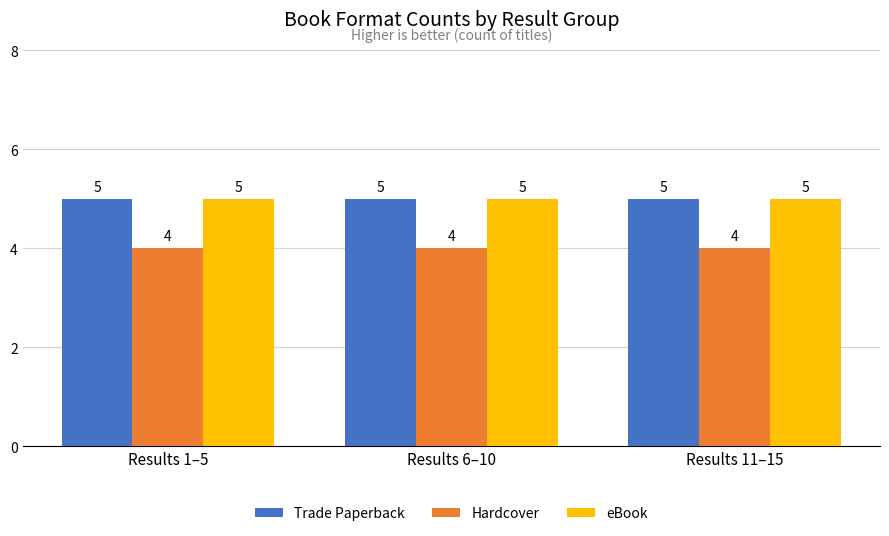

At how many categories does at least one series exceed 4?

3